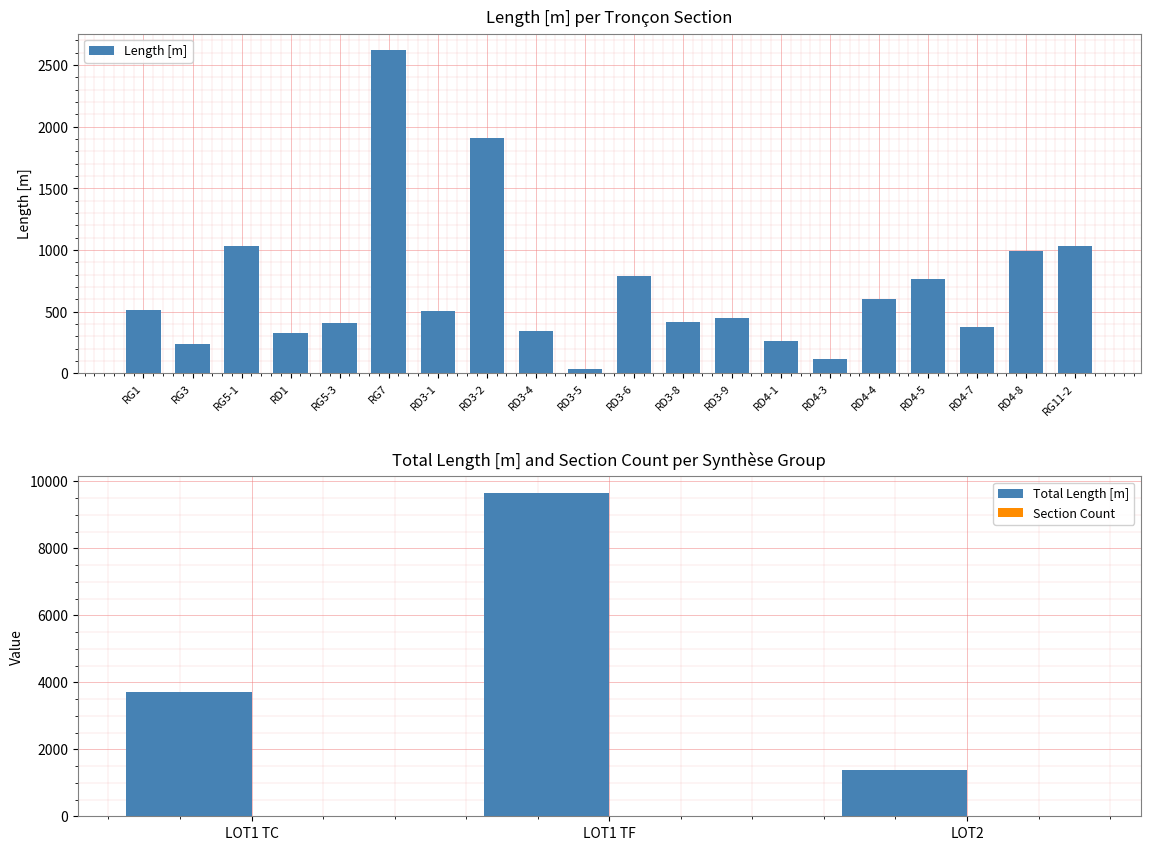

What is the sum of all values?

13747